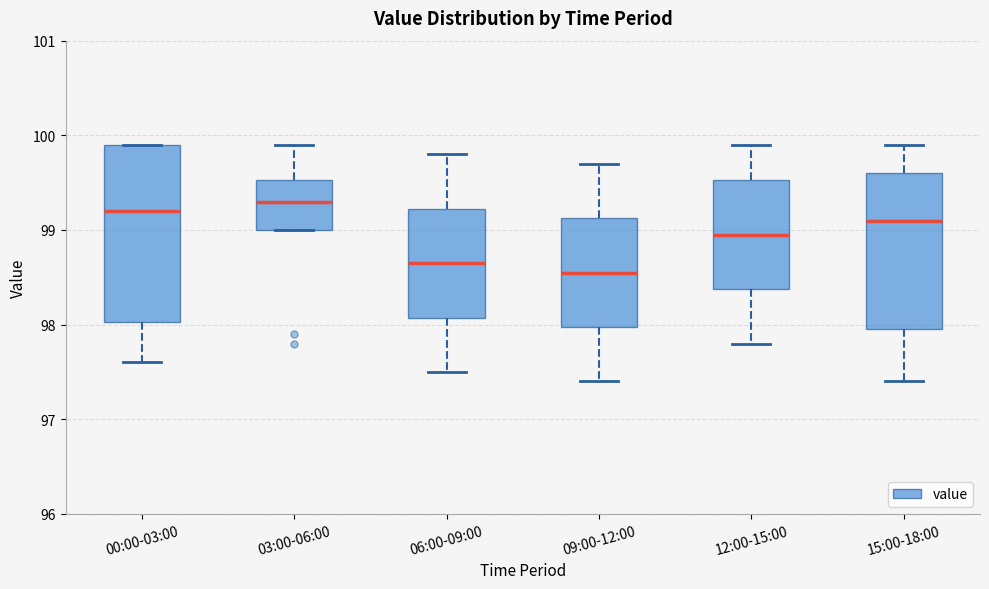

Where is the lower edge of the box for 06:00-09:00 on the y-axis? The values are not printed on the chart, so give them approximately, as read against the axis.

98.1